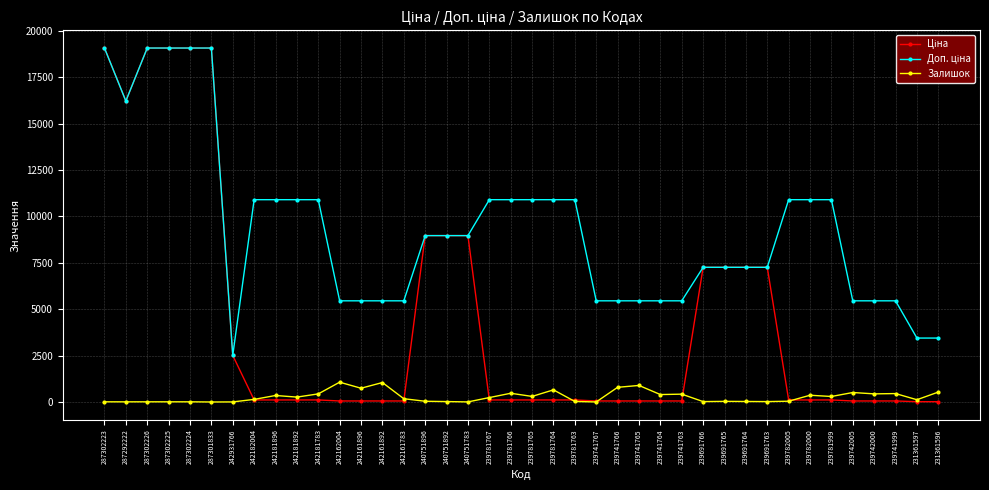

True or false: Залишок has more than 1 interior local peaks.

True